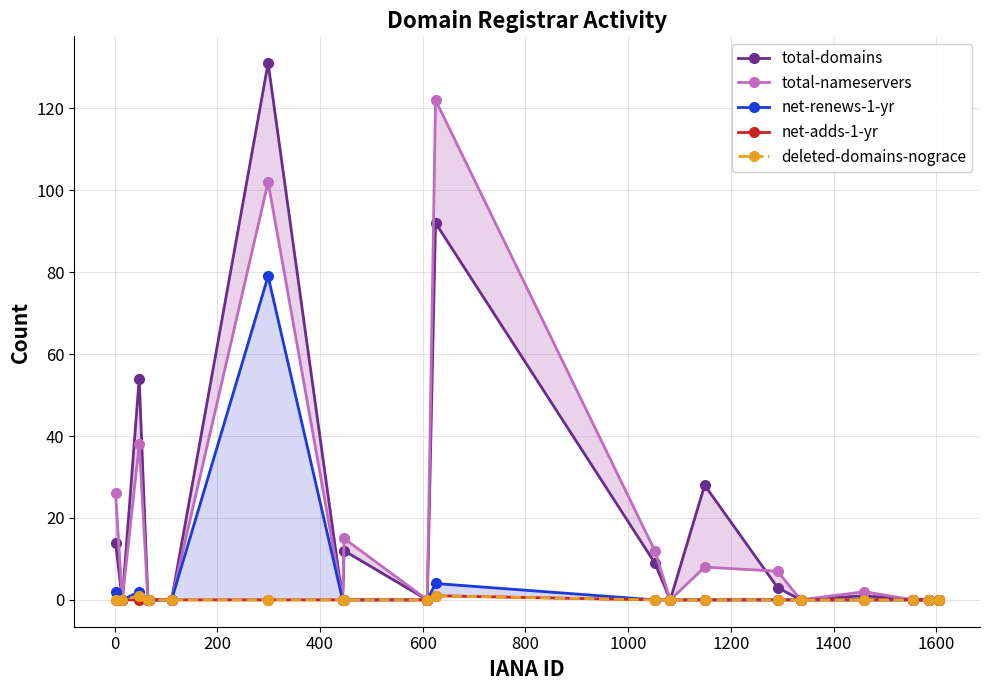

Reading left to right, transcribe all the data shown in this chart.

total-domains: 14	0	54	0	0	0	131	0	12	0	92	9	0	28	3	0	1	0	0	0
total-nameservers: 26	0	38	0	0	0	102	0	15	0	122	12	0	8	7	0	2	0	0	0
net-renews-1-yr: 2	0	2	0	0	0	79	0	0	0	4	0	0	0	0	0	0	0	0	0
net-adds-1-yr: 0	0	0	0	0	0	0	0	0	0	1	0	0	0	0	0	0	0	0	0
deleted-domains-nograce: 0	0	1	0	0	0	0	0	0	0	1	0	0	0	0	0	0	0	0	0